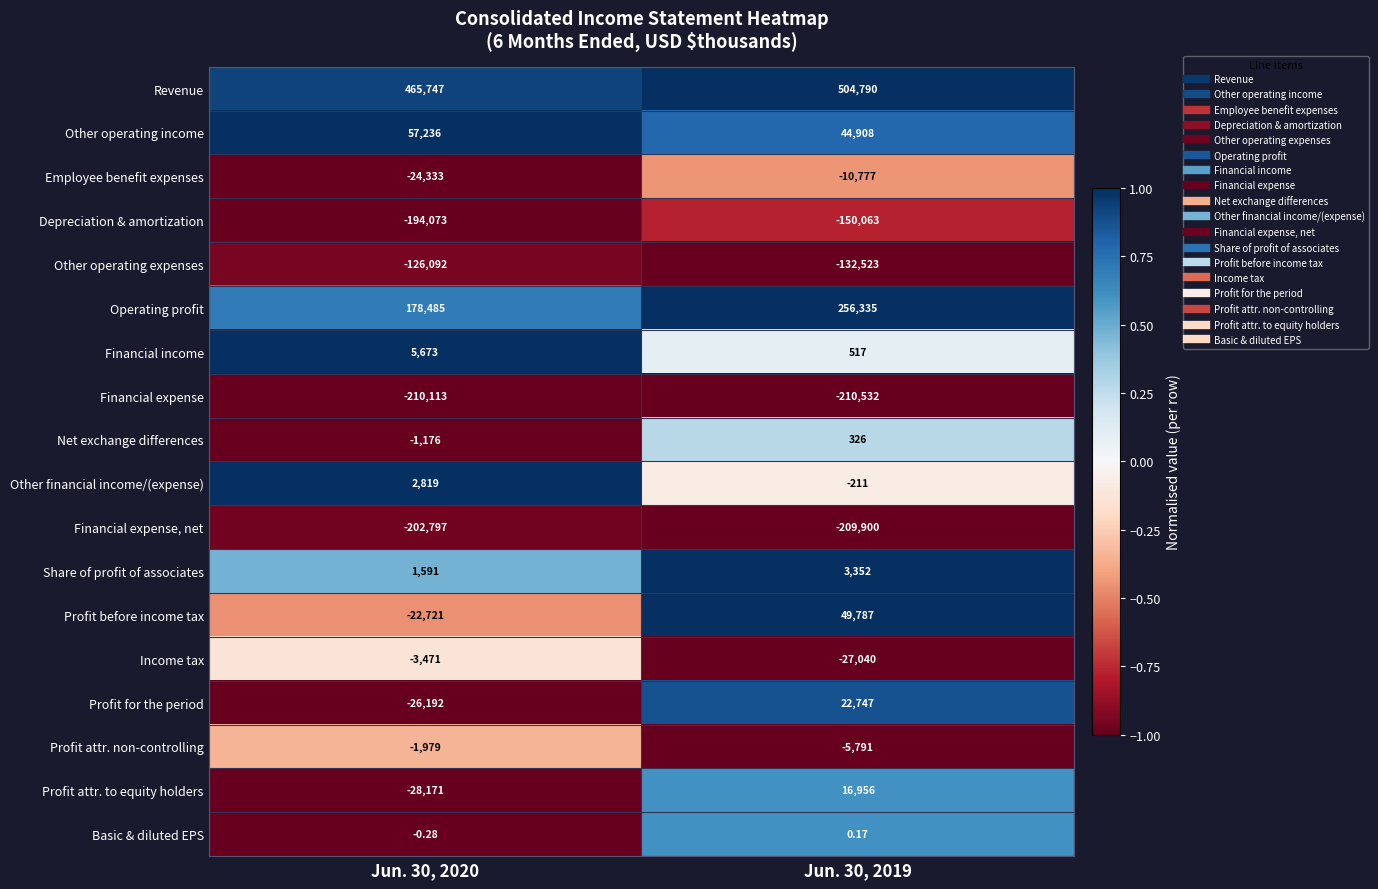

Which series has the widest spread of values?

Operating profit